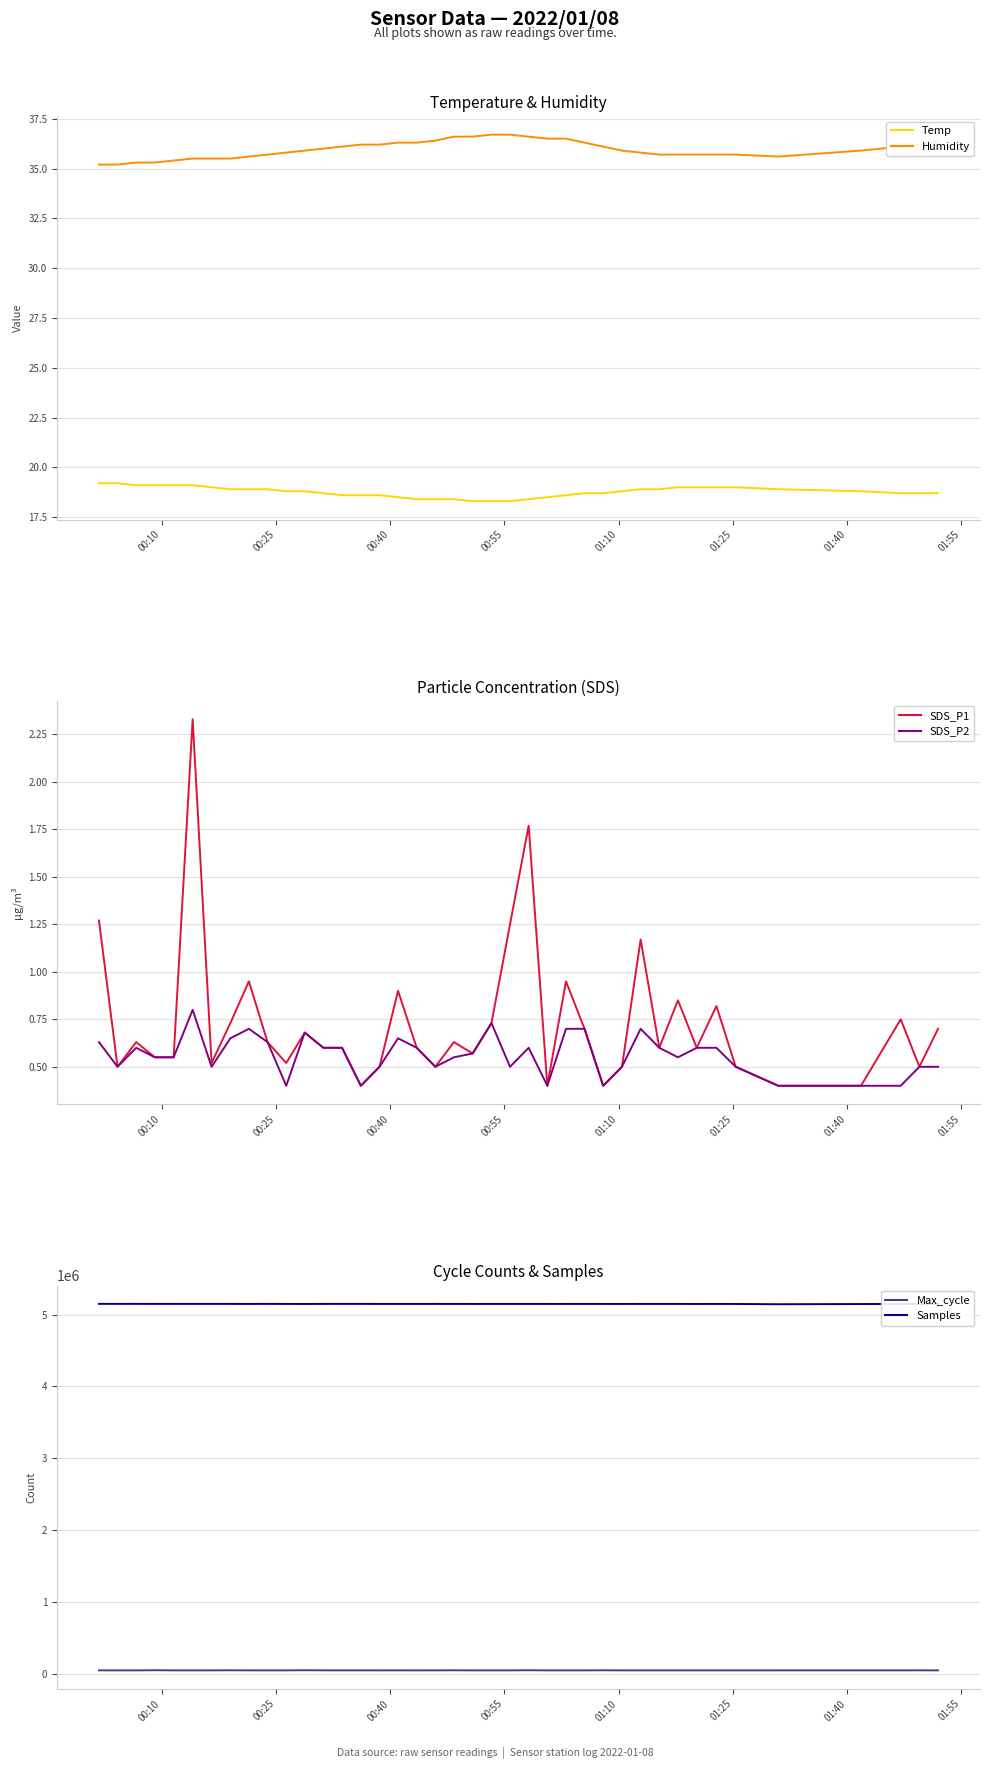

What is the minimum value shown in the chart?

0.4